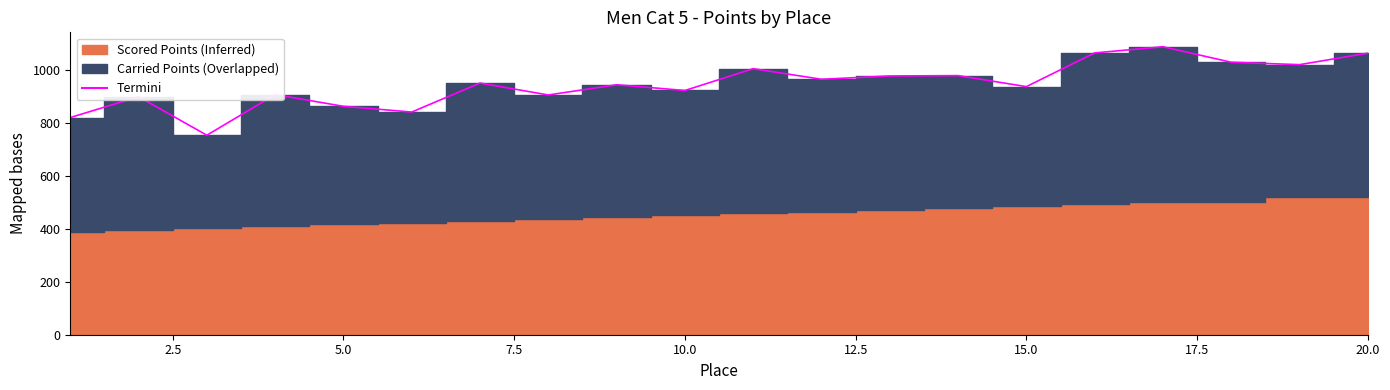

True or false: the data shows 899.5 at 2.5.

True